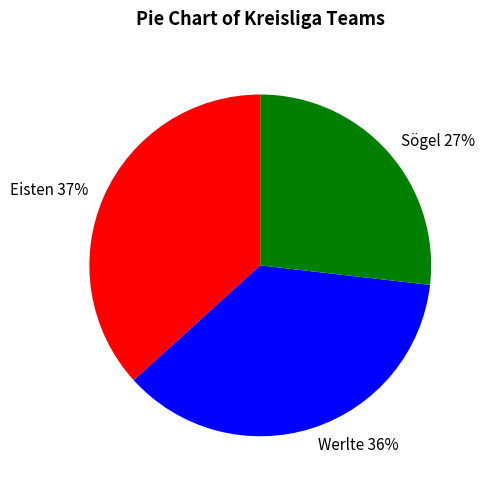

Which slice is the smallest?

Sögel